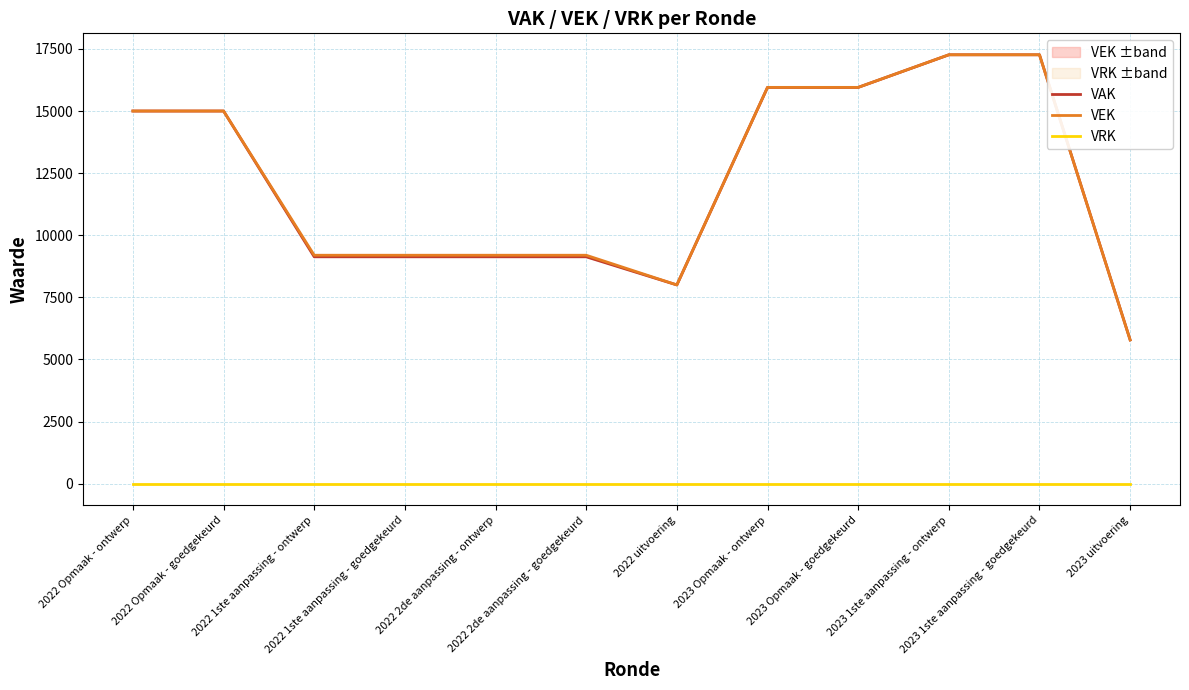

What is the label of the 12th point from the right?

2022 Opmaak - ontwerp